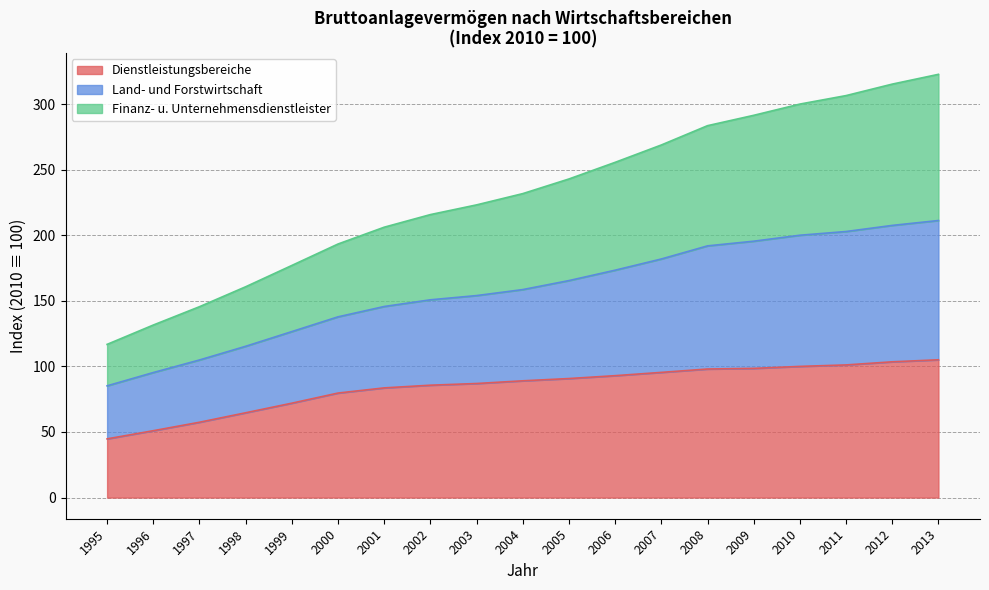

What is the total value across all series at 2008?

283.5